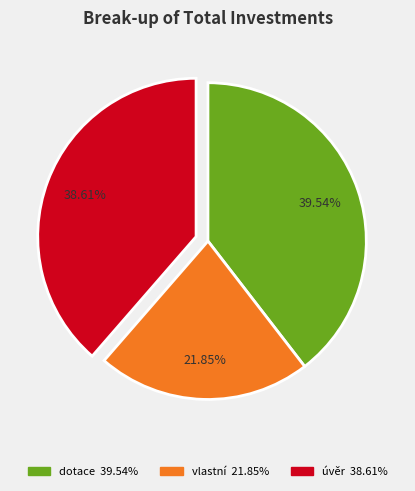

Is there any slice that represents more than half of the pie?

No